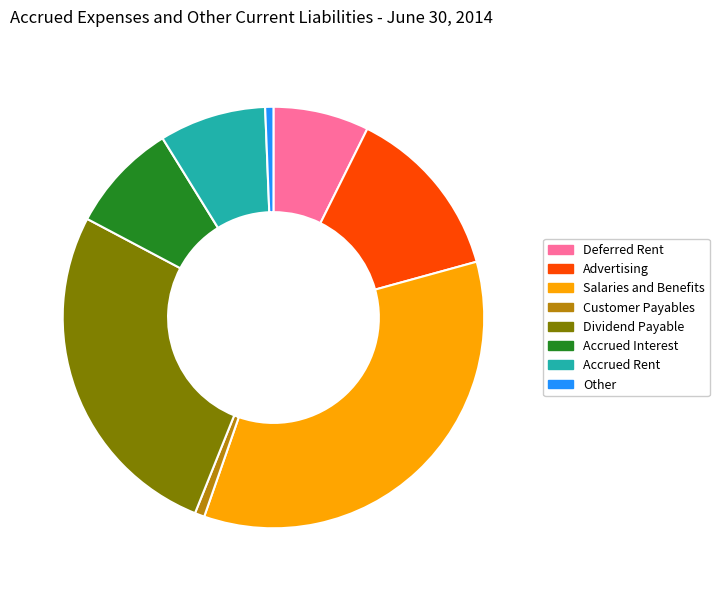

How many slices are in this pie chart?

8